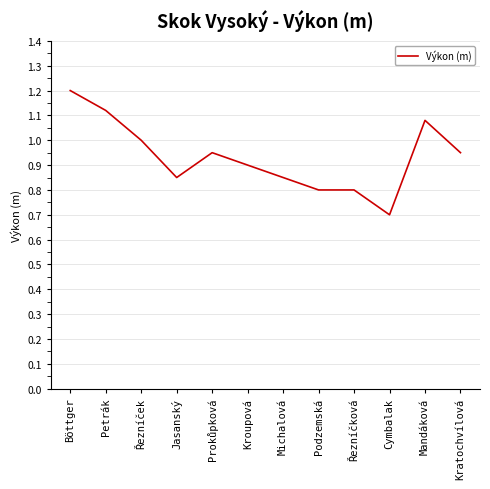

Does the chart have visible grid lines?

Yes